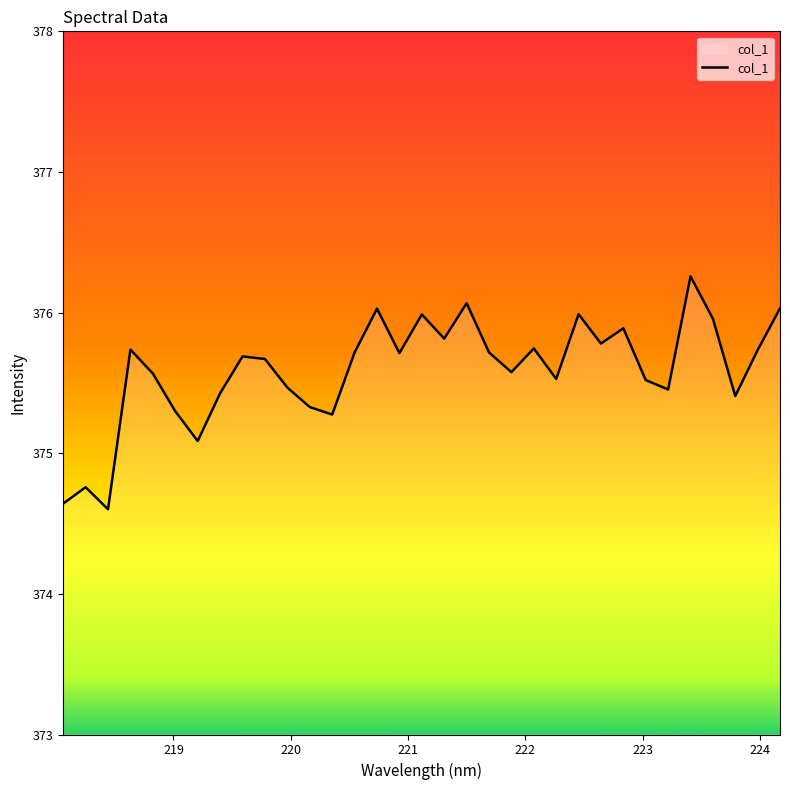

What is the average value?

375.6